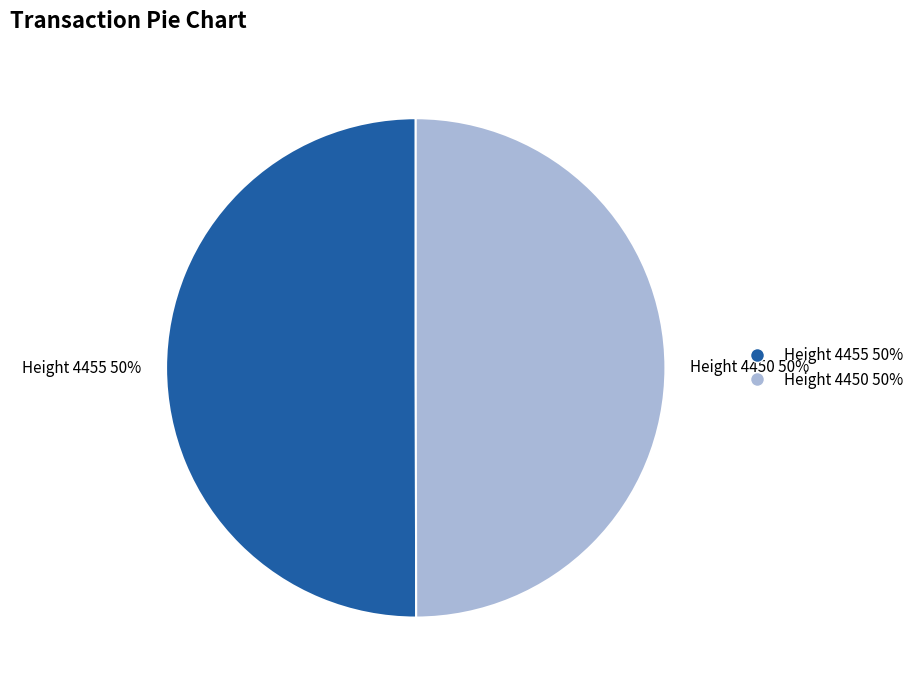

Combined, do Height 4455 50% and Height 4450 50% account for over 50%?

Yes